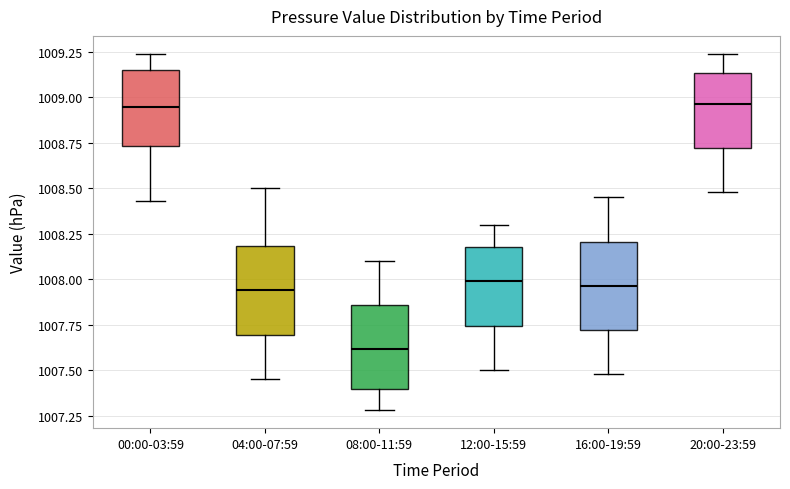

Reading left to right, transcribe this box plot: for each box, give where its median line is, the range the box spans, and where its two whiskers end, as read against the y-axis. The values are not printed on the chart, so give them approximately, as read against the axis.

00:00-03:59: median 1008.95, box 1008.75 to 1009.15, whiskers 1008.45 to 1009.25
04:00-07:59: median 1007.95, box 1007.70 to 1008.20, whiskers 1007.45 to 1008.50
08:00-11:59: median 1007.60, box 1007.40 to 1007.85, whiskers 1007.30 to 1008.10
12:00-15:59: median 1008.00, box 1007.75 to 1008.20, whiskers 1007.50 to 1008.30
16:00-19:59: median 1007.95, box 1007.70 to 1008.20, whiskers 1007.50 to 1008.45
20:00-23:59: median 1008.95, box 1008.70 to 1009.15, whiskers 1008.50 to 1009.25